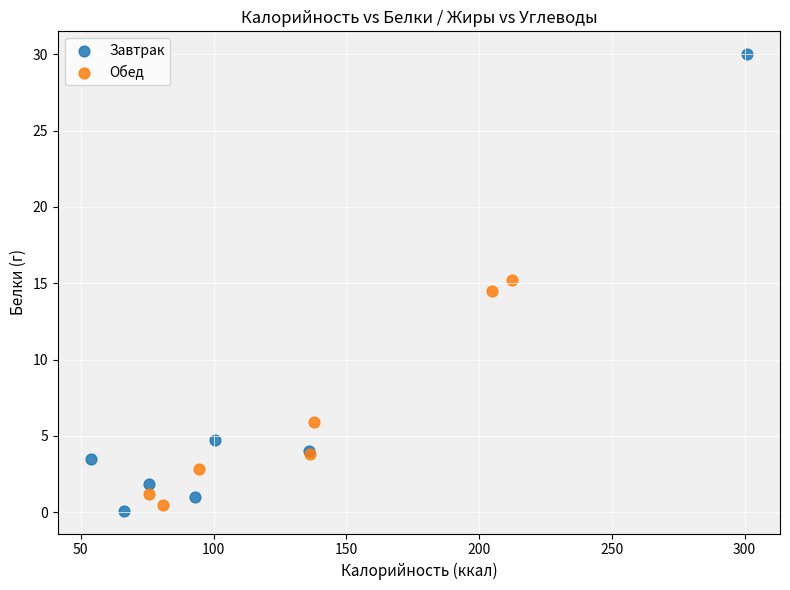

Which series contains the lowest Y value?

Завтрак